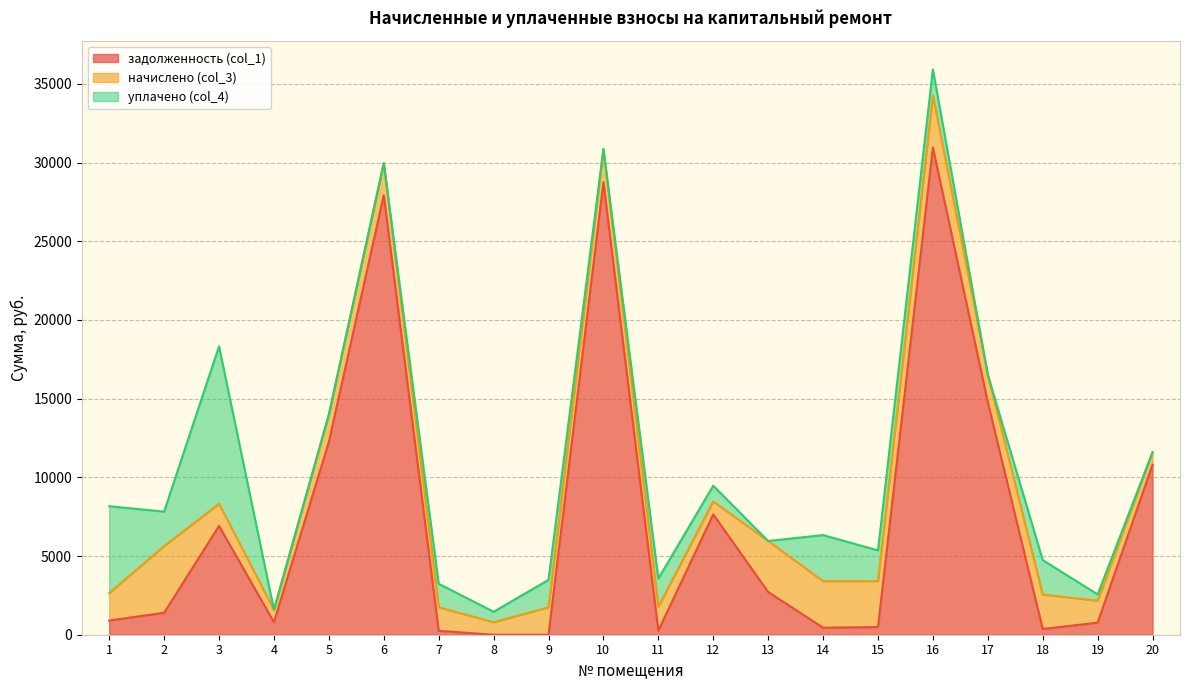

How many lines are shown in the chart?

3